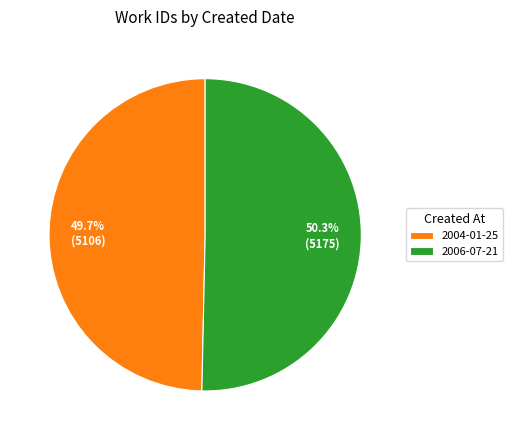

To the nearest percent, what is the combined percentage of 2006-07-21 and 2004-01-25?

100%